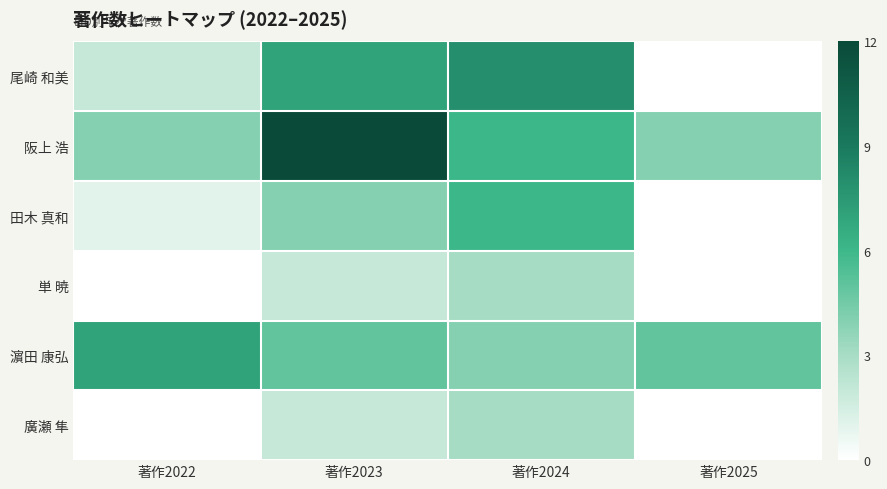

Which series has the largest total across all categories?

阪上 浩